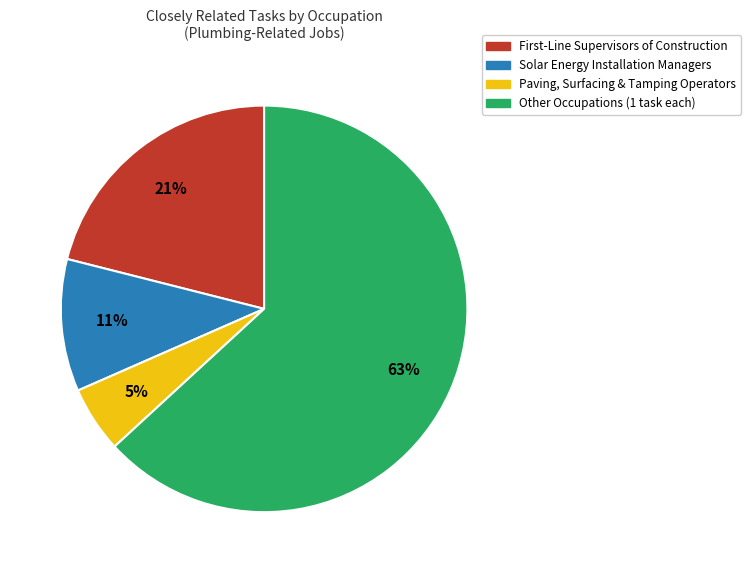

To the nearest percent, what is the average slice percentage?

25%